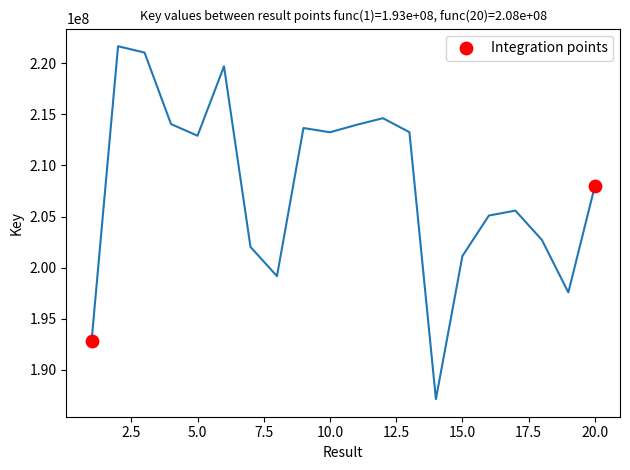

What is the average Y value?

200394434